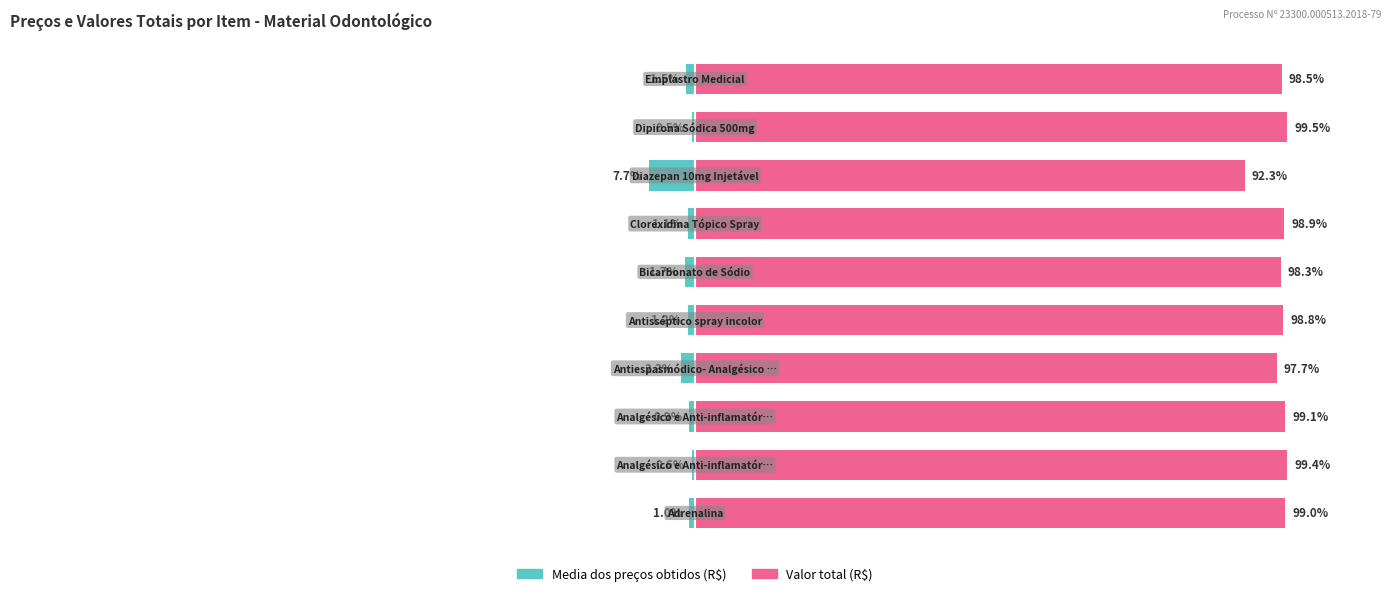

What is the value of the Media dos preços obtidos (R$) bar at the 10th from the left?

-1.5